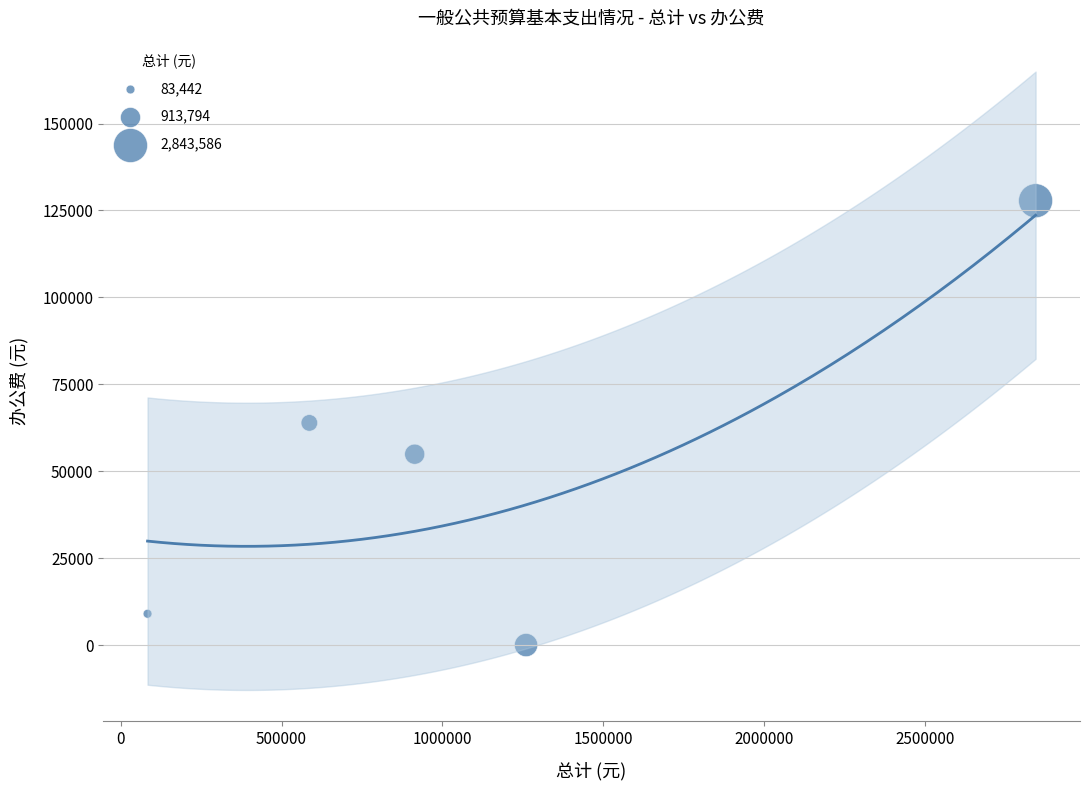

What is the average Y value?

51120